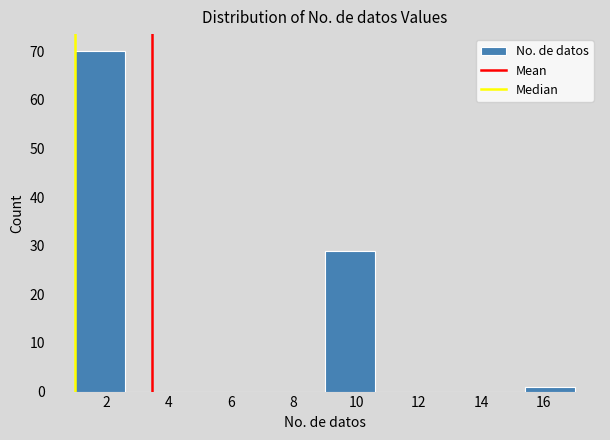

Reading left to right, transcribe this chart: for each bar, give the range it covers on the x-axis and its height. The values are not printed on the chart, so give them approximately, as read against the axis.

1.0 to 2.6: 70
2.6 to 4.2: 0
4.2 to 5.8: 0
5.8 to 7.4: 0
7.4 to 9.0: 0
9.0 to 10.6: 29
10.6 to 12.2: 0
12.2 to 13.8: 0
13.8 to 15.4: 0
15.4 to 17.0: 1